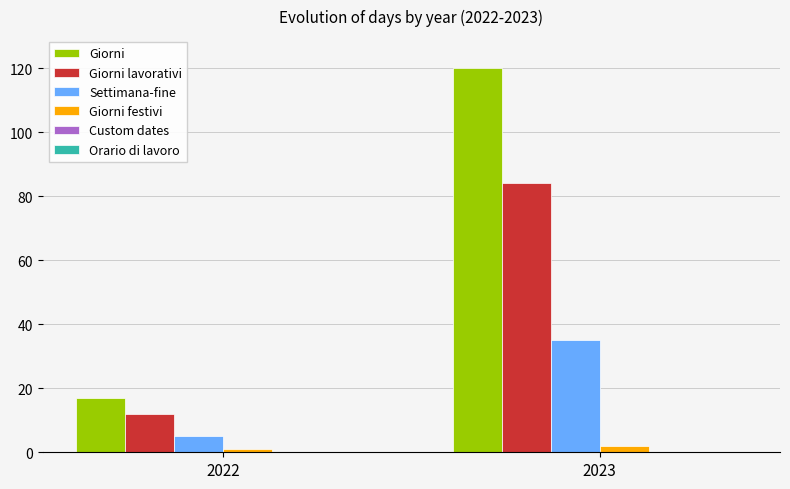

Reading left to right, extract all data points from this chart.

Giorni: 17	120
Giorni lavorativi: 12	84
Settimana-fine: 5	35
Giorni festivi: 1	2